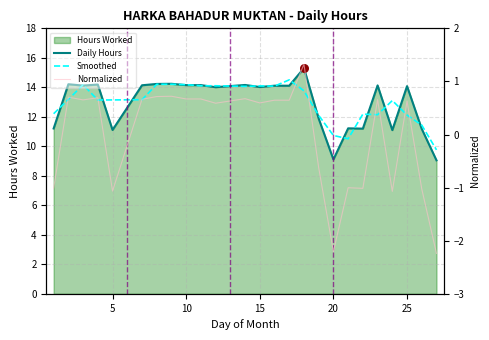

Which series has the largest Y range (max minus min)?

Daily Hours